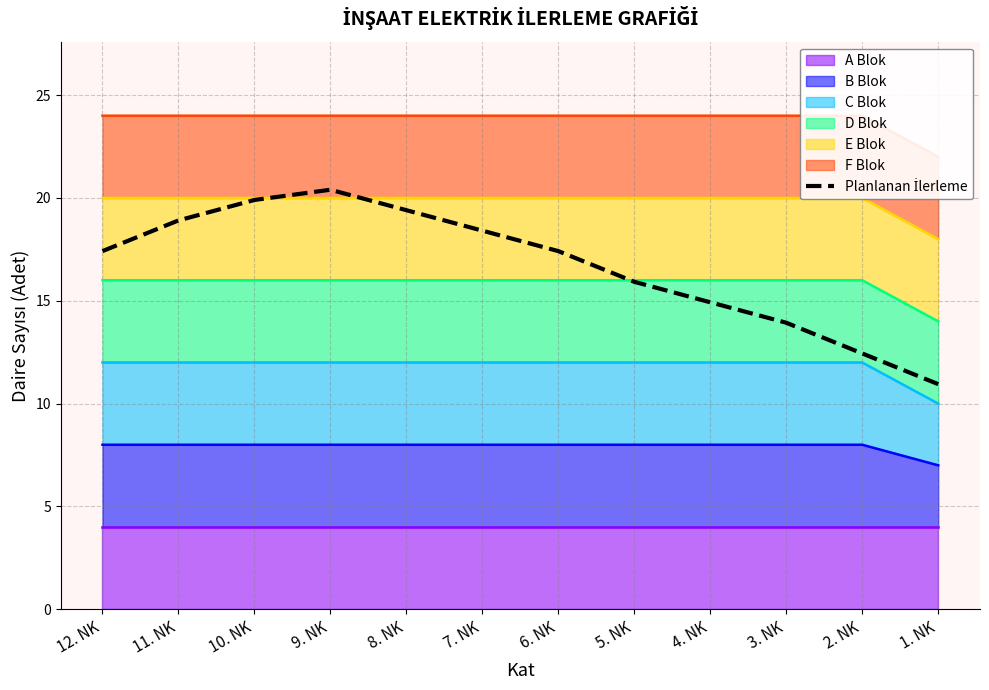

What is the difference between the second highest and minimum values?

9.0